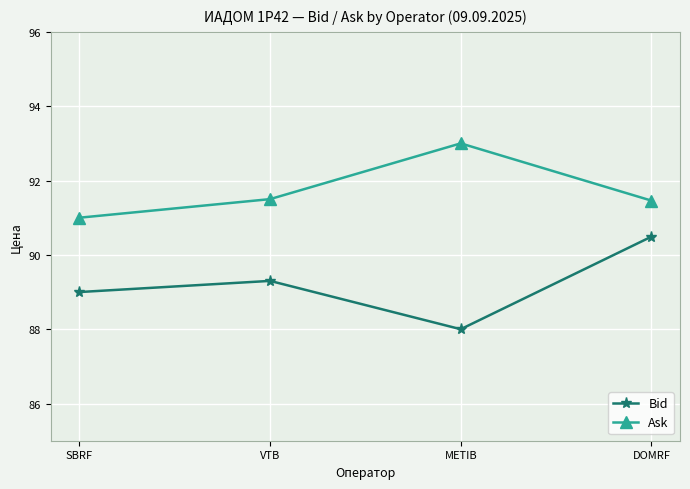

Between VTB and DOMRF, which series saw the biggest shift?

Bid